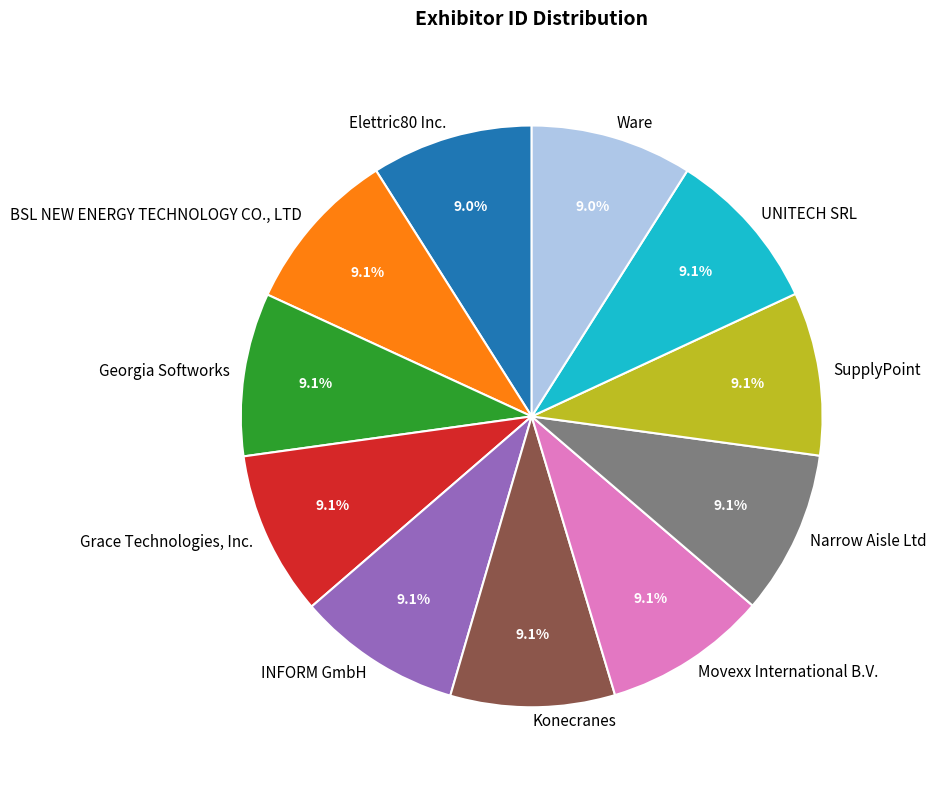

Combined, do SupplyPoint and Georgia Softworks account for over 50%?

No